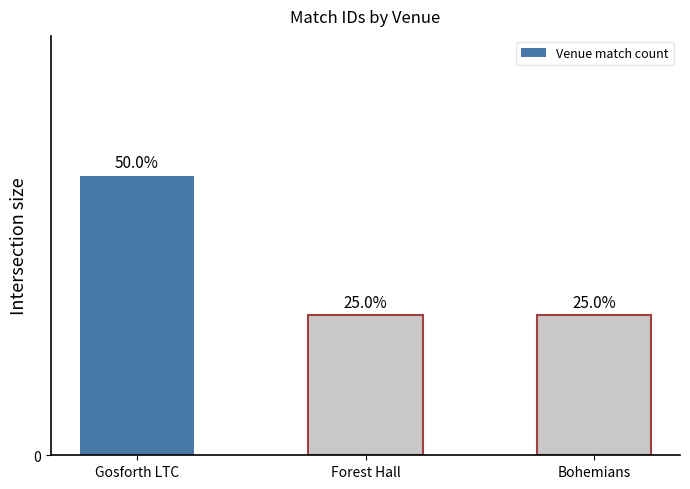

What is the change in value from Gosforth LTC to Bohemians?

-1